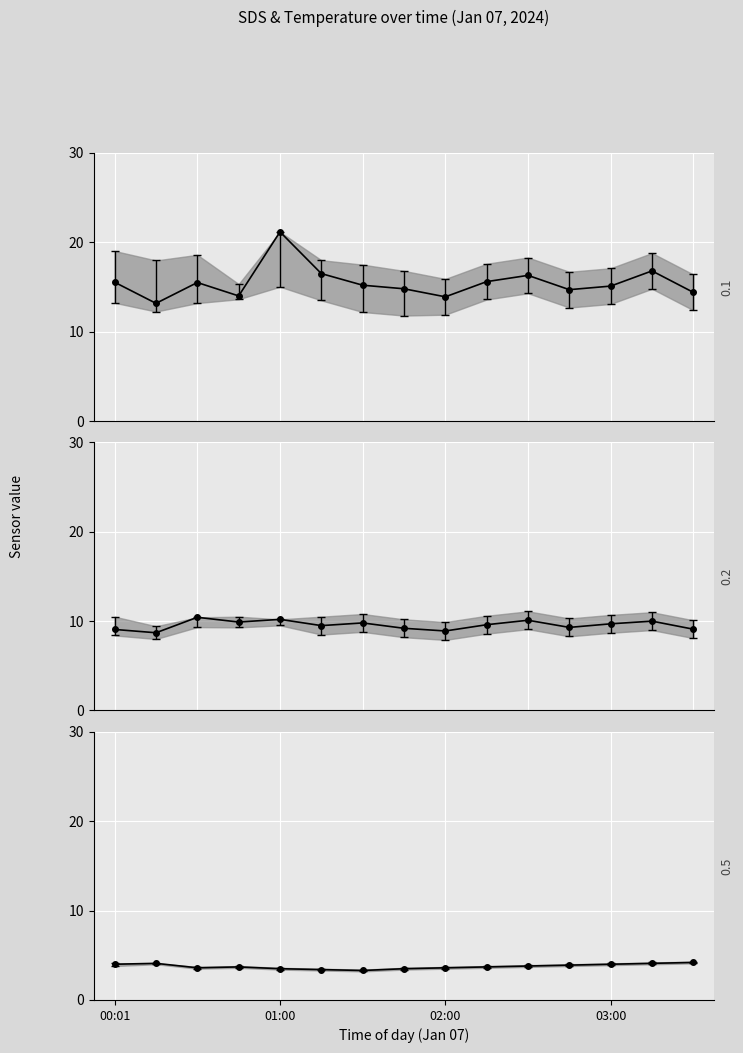

At which category does the chart reach its peak across all series?

01:00